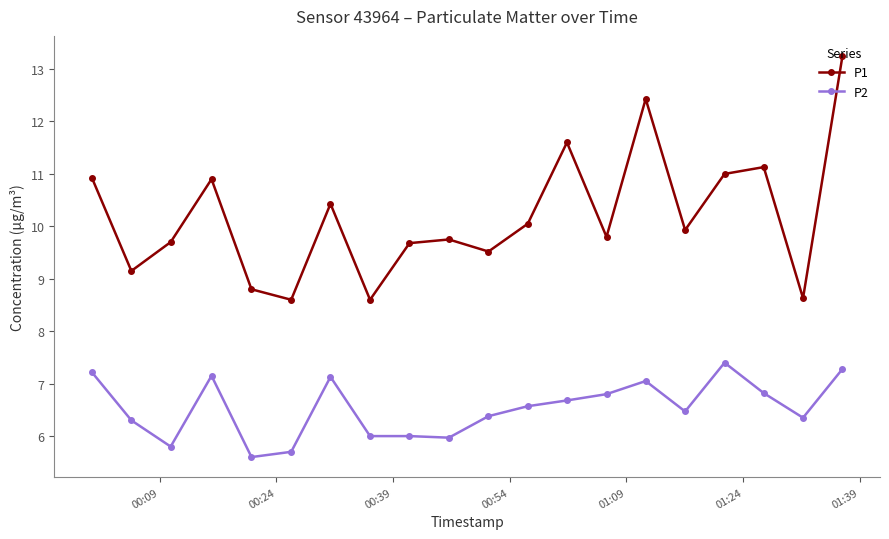

How many interior local valleys does the P1 series have?

7